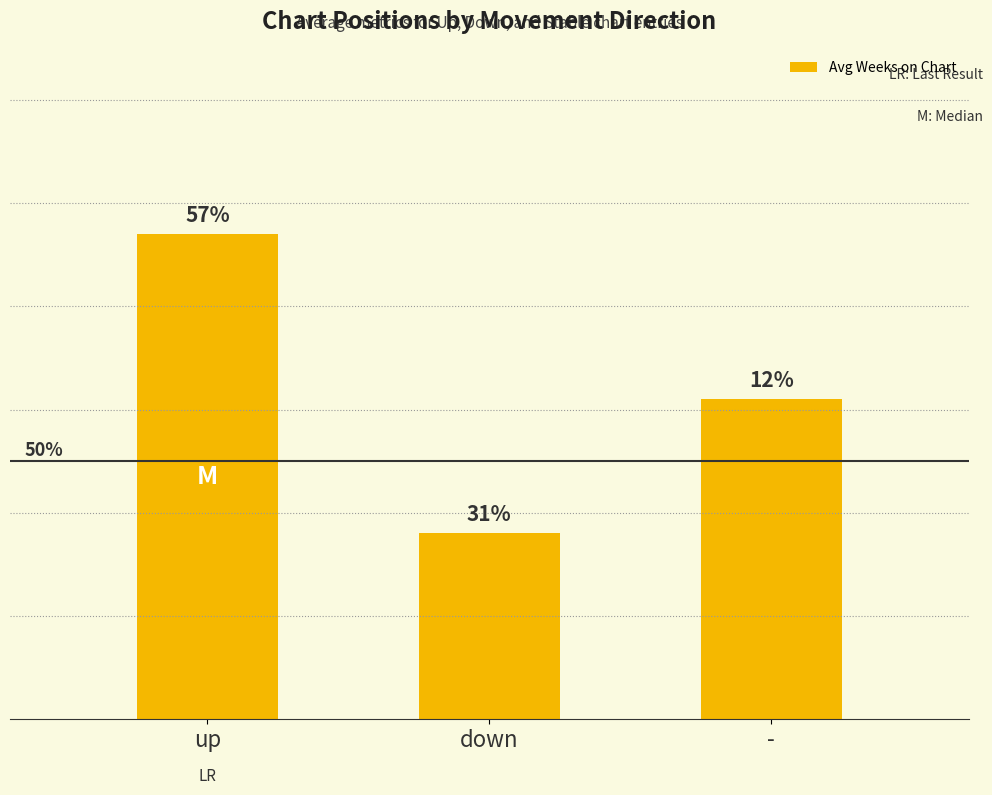

Does the chart contain any negative values?

No